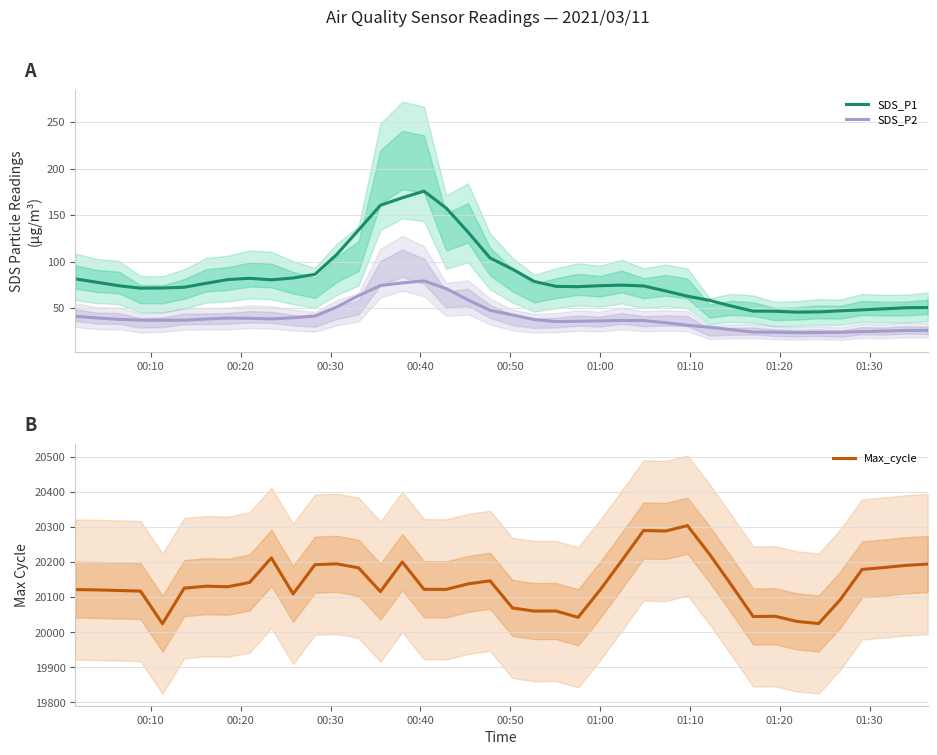

True or false: Max_cycle and SDS_P2 intersect in this chart.

False